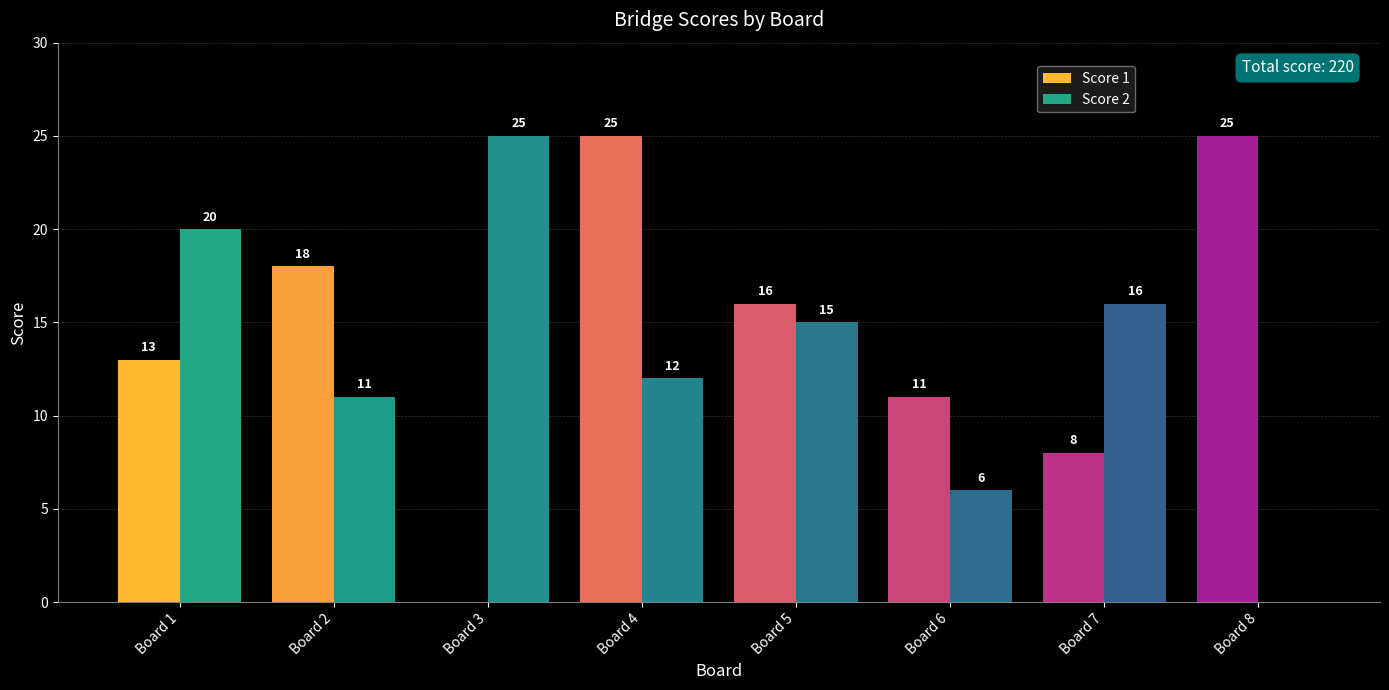

True or false: Score 1 has a value of 10 at Board 4.

False